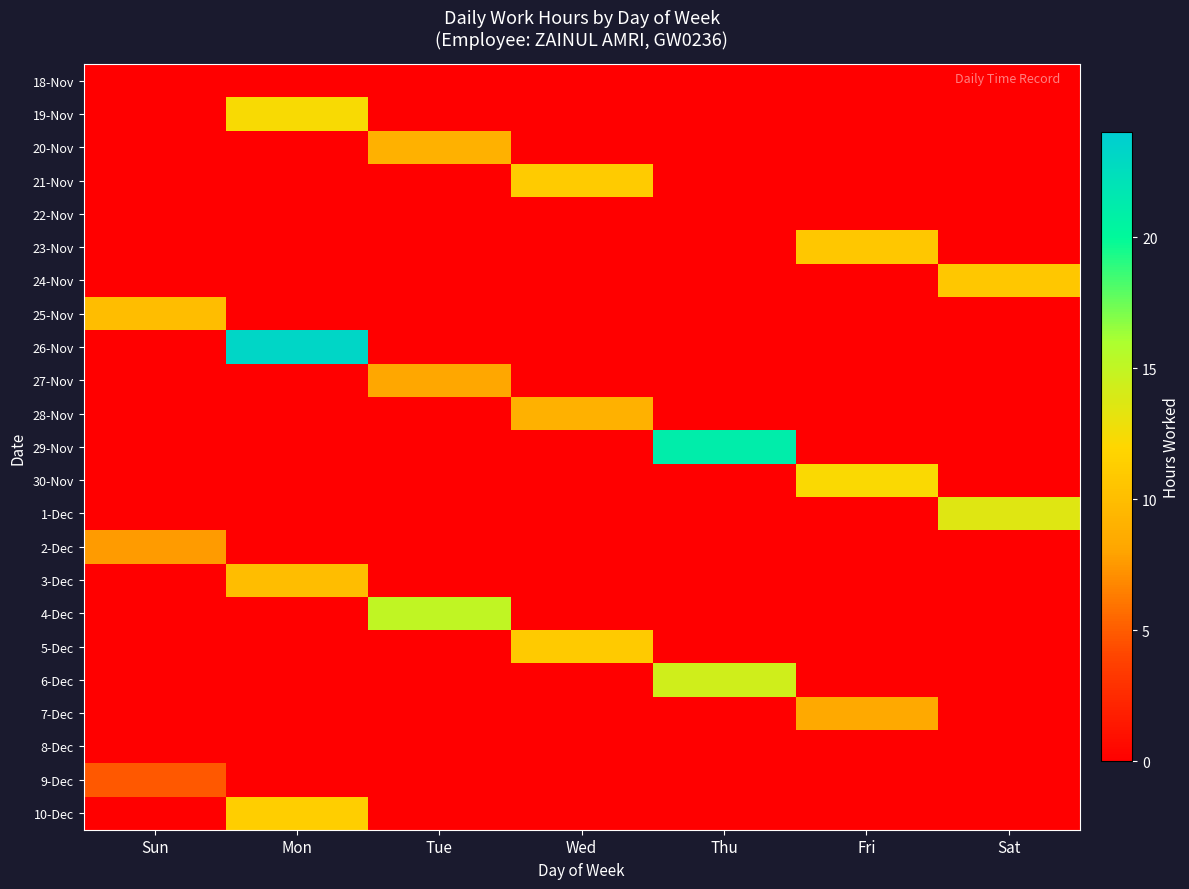

Reading left to right, what are all the values shown in this chart?

18-Nov: Sun=0.0	Mon=0.0	Tue=0.0	Wed=0.0	Thu=0.0	Fri=0.0	Sat=0.0
19-Nov: Sun=0.0	Mon=12.3	Tue=0.0	Wed=0.0	Thu=0.0	Fri=0.0	Sat=0.0
20-Nov: Sun=0.0	Mon=0.0	Tue=9.0	Wed=0.0	Thu=0.0	Fri=0.0	Sat=0.0
21-Nov: Sun=0.0	Mon=0.0	Tue=0.0	Wed=11.1	Thu=0.0	Fri=0.0	Sat=0.0
22-Nov: Sun=0.0	Mon=0.0	Tue=0.0	Wed=0.0	Thu=0.0	Fri=0.0	Sat=0.0
23-Nov: Sun=0.0	Mon=0.0	Tue=0.0	Wed=0.0	Thu=0.0	Fri=10.8	Sat=0.0
24-Nov: Sun=0.0	Mon=0.0	Tue=0.0	Wed=0.0	Thu=0.0	Fri=0.0	Sat=10.7
25-Nov: Sun=9.9	Mon=0.0	Tue=0.0	Wed=0.0	Thu=0.0	Fri=0.0	Sat=0.0
26-Nov: Sun=0.0	Mon=23.2	Tue=0.0	Wed=0.0	Thu=0.0	Fri=0.0	Sat=0.0
27-Nov: Sun=0.0	Mon=0.0	Tue=8.2	Wed=0.0	Thu=0.0	Fri=0.0	Sat=0.0
28-Nov: Sun=0.0	Mon=0.0	Tue=0.0	Wed=9.0	Thu=0.0	Fri=0.0	Sat=0.0
29-Nov: Sun=0.0	Mon=0.0	Tue=0.0	Wed=0.0	Thu=21.2	Fri=0.0	Sat=0.0
30-Nov: Sun=0.0	Mon=0.0	Tue=0.0	Wed=0.0	Thu=0.0	Fri=12.3	Sat=0.0
1-Dec: Sun=0.0	Mon=0.0	Tue=0.0	Wed=0.0	Thu=0.0	Fri=0.0	Sat=13.5
2-Dec: Sun=7.6	Mon=0.0	Tue=0.0	Wed=0.0	Thu=0.0	Fri=0.0	Sat=0.0
3-Dec: Sun=0.0	Mon=10.0	Tue=0.0	Wed=0.0	Thu=0.0	Fri=0.0	Sat=0.0
4-Dec: Sun=0.0	Mon=0.0	Tue=15.0	Wed=0.0	Thu=0.0	Fri=0.0	Sat=0.0
5-Dec: Sun=0.0	Mon=0.0	Tue=0.0	Wed=11.0	Thu=0.0	Fri=0.0	Sat=0.0
6-Dec: Sun=0.0	Mon=0.0	Tue=0.0	Wed=0.0	Thu=14.3	Fri=0.0	Sat=0.0
7-Dec: Sun=0.0	Mon=0.0	Tue=0.0	Wed=0.0	Thu=0.0	Fri=8.4	Sat=0.0
8-Dec: Sun=0.0	Mon=0.0	Tue=0.0	Wed=0.0	Thu=0.0	Fri=0.0	Sat=0.0
9-Dec: Sun=4.8	Mon=0.0	Tue=0.0	Wed=0.0	Thu=0.0	Fri=0.0	Sat=0.0
10-Dec: Sun=0.0	Mon=11.3	Tue=0.0	Wed=0.0	Thu=0.0	Fri=0.0	Sat=0.0